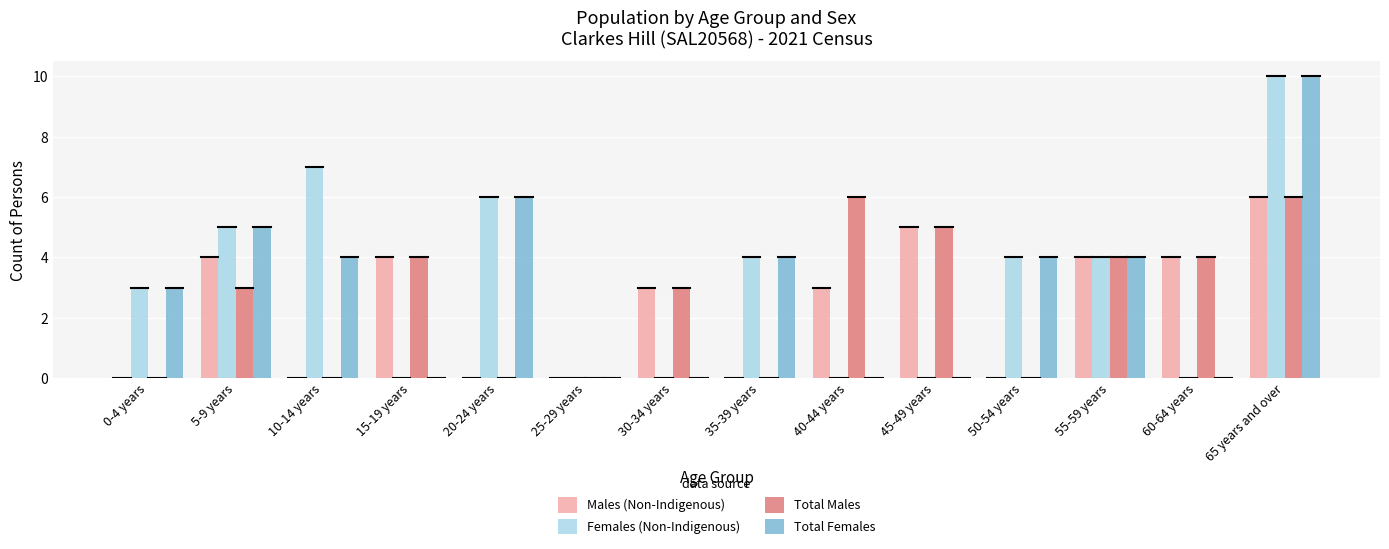

What is the spread (max minus min) of values at 15-19 years?

4